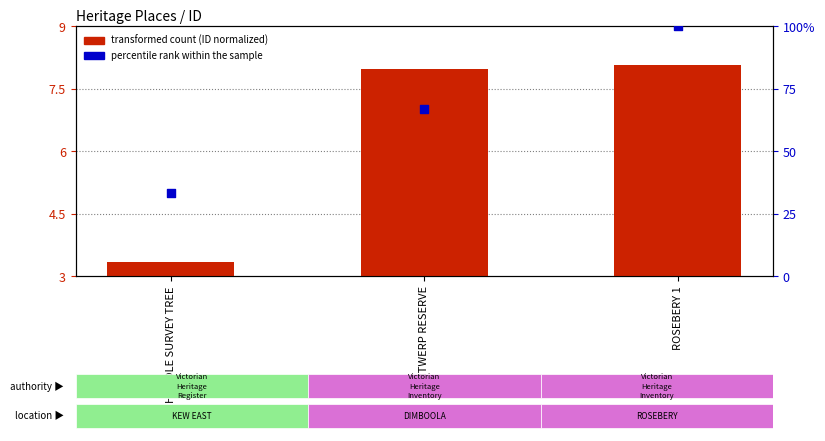

Which series has the largest Y range (max minus min)?

percentile rank within the sample